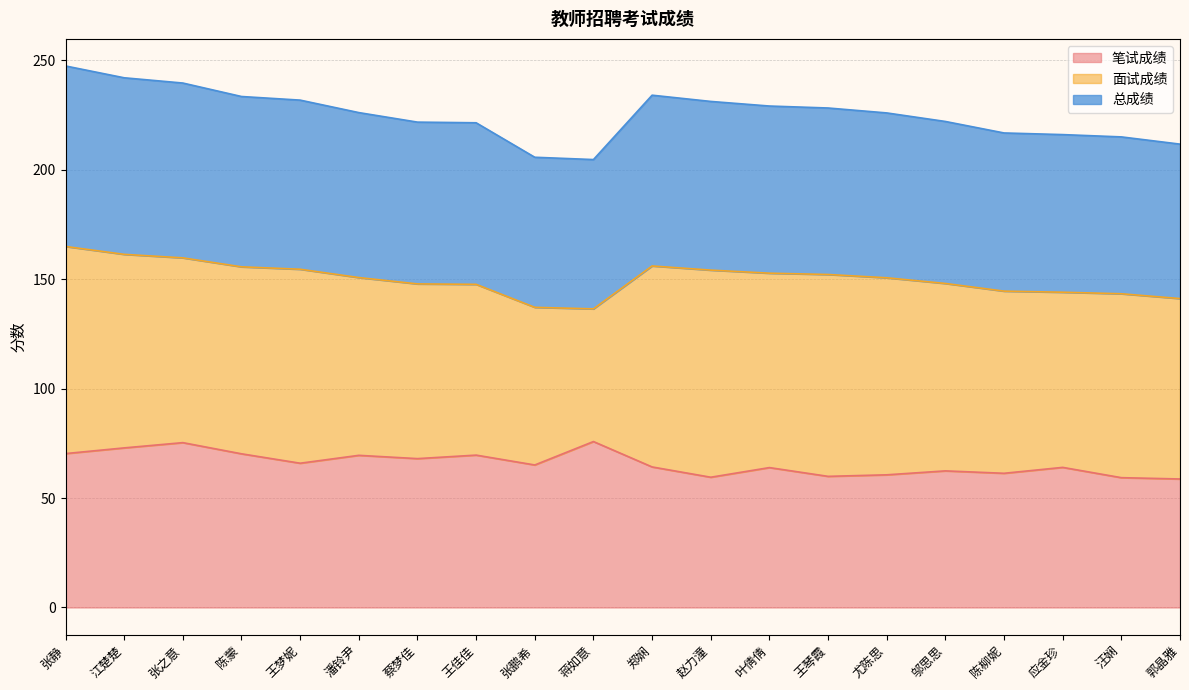

True or false: 总成绩 has more than 2 interior local peaks.

False